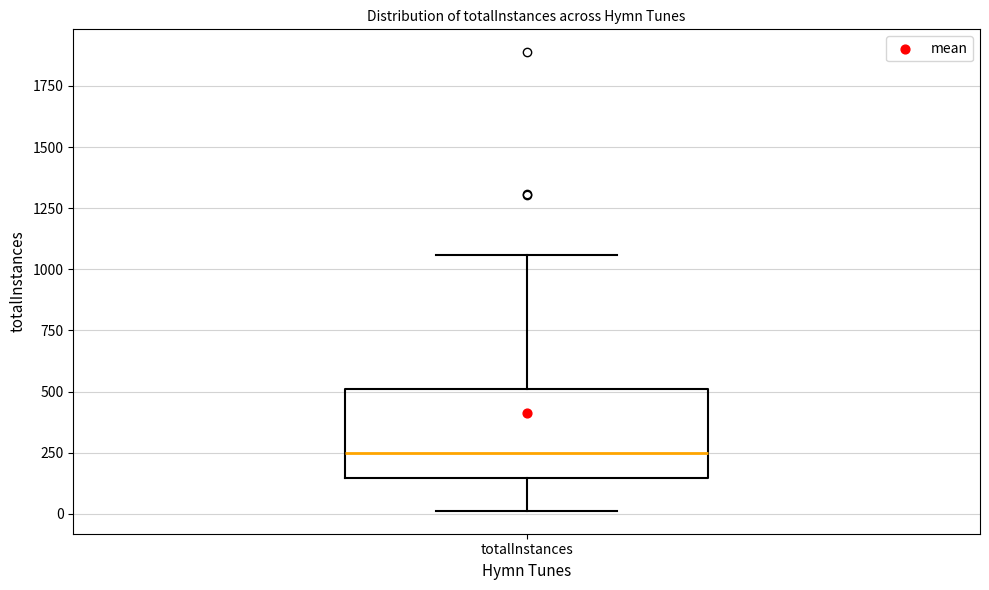

Transcribe this box plot: give where the median line is, the range the box spans, and where the two whiskers end, as read against the y-axis. The values are not printed on the chart, so give them approximately, as read against the axis.

median 250, box 150 to 500, whiskers 0 to 1050